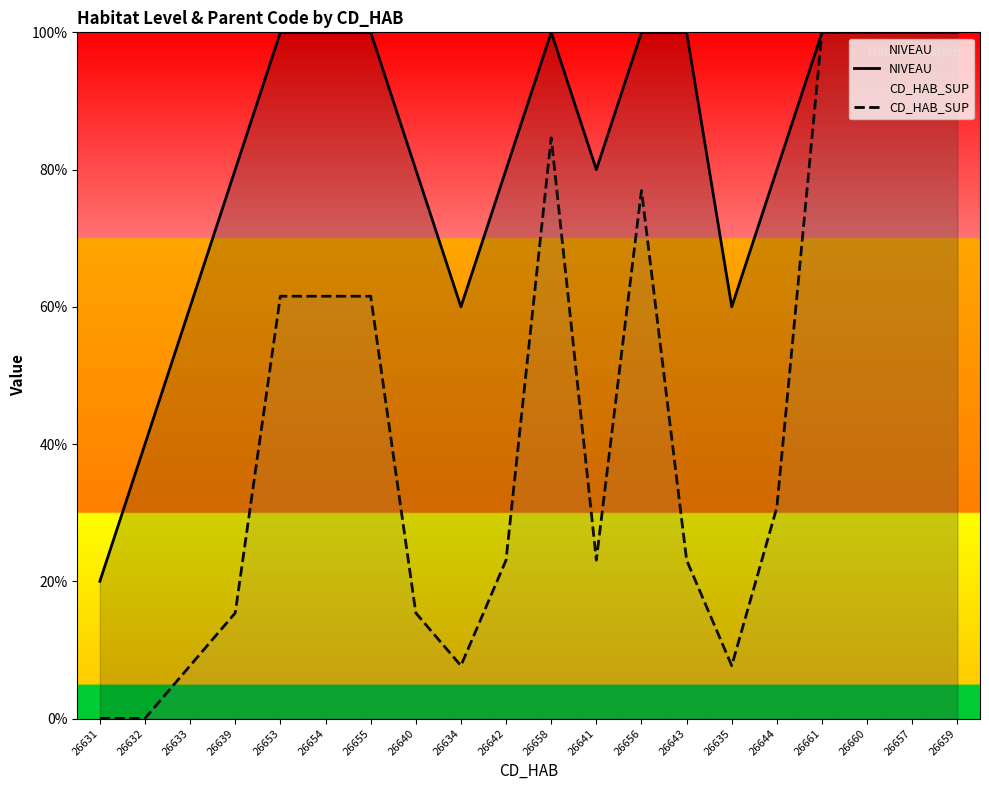

At how many categories does at least one series exceed 16?

20